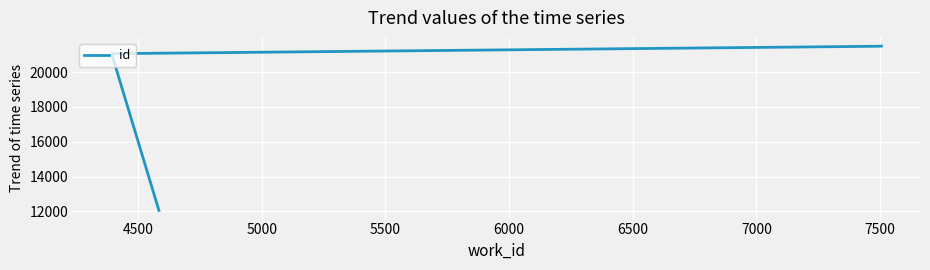

Is this an area chart (filled region under the line)?

No